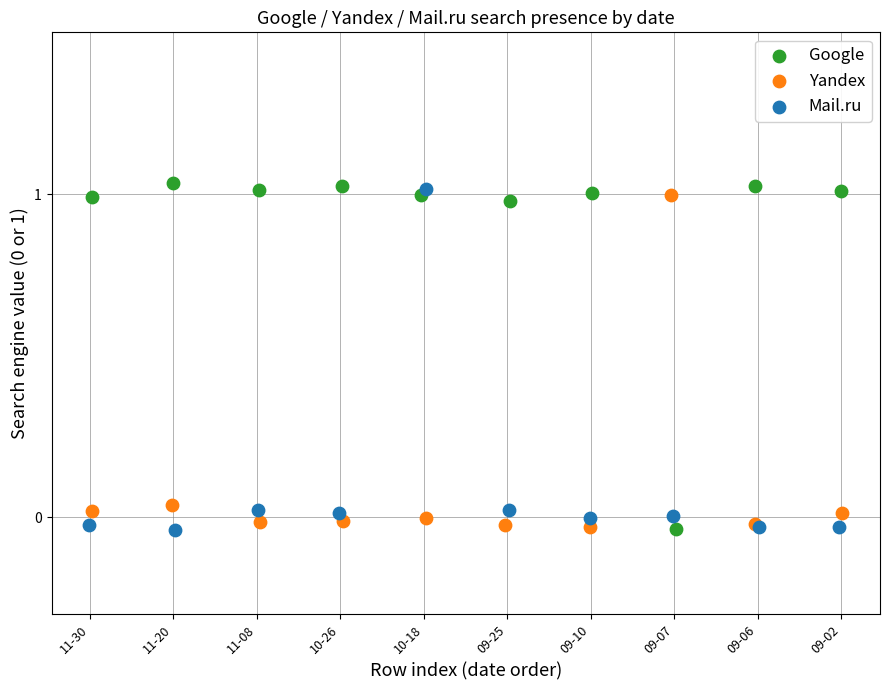

What are all the series names shown in the legend?

Google, Yandex, Mail.ru